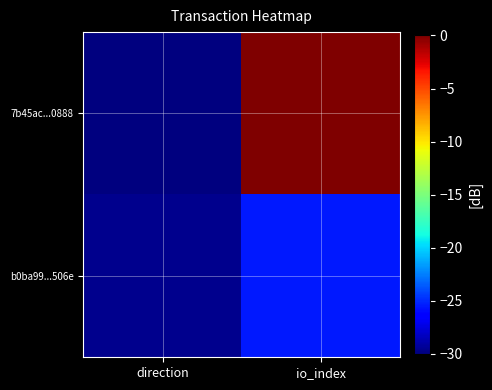

Reading left to right, list all the values displayed in this chart.

7b45ac...0888: direction=-30.0	io_index=-0.0
b0ba99...506e: direction=-29.6	io_index=-25.5